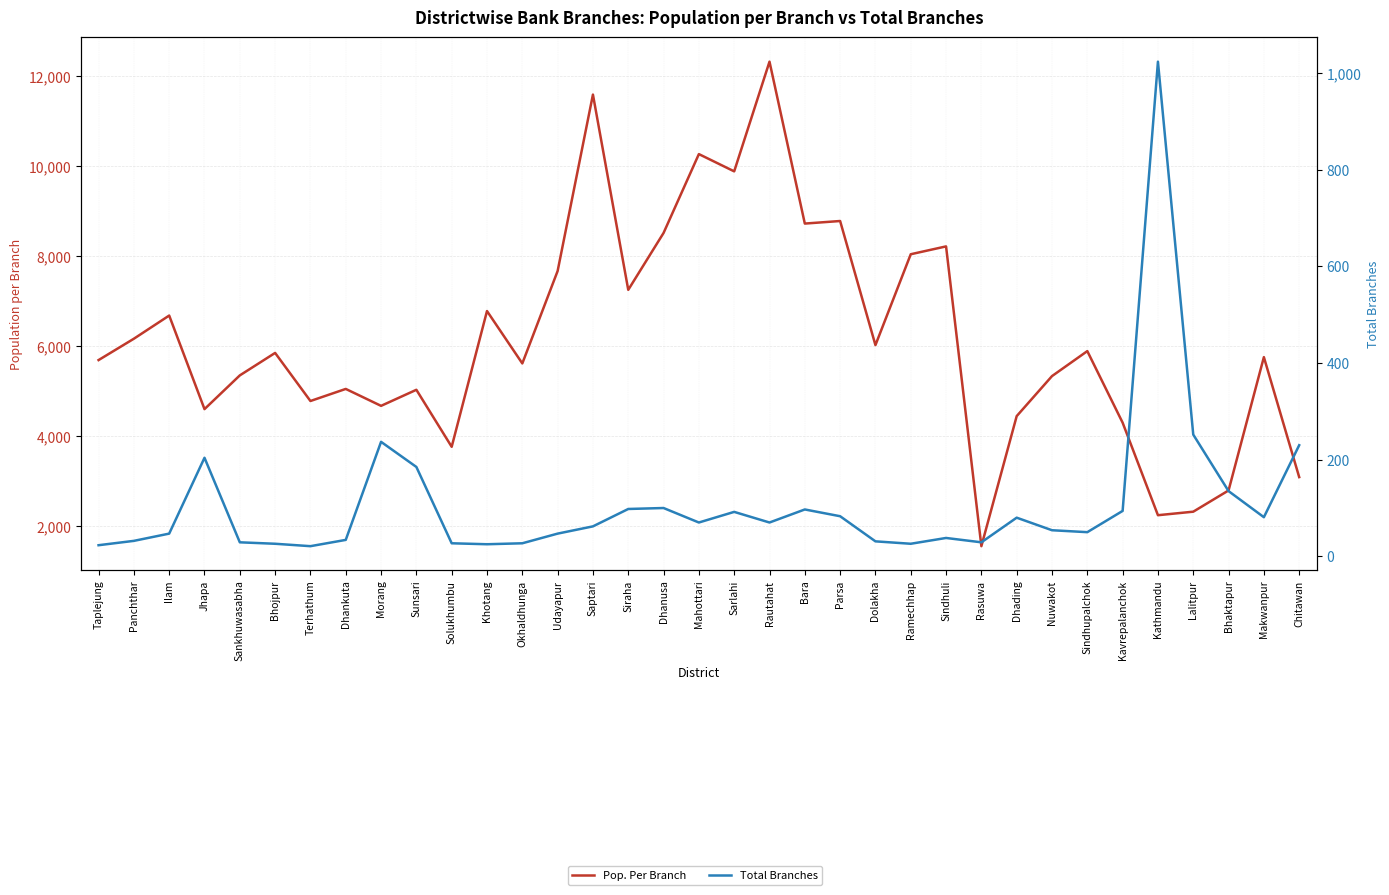

What is the total value across all series at Rasuwa?

1587.6